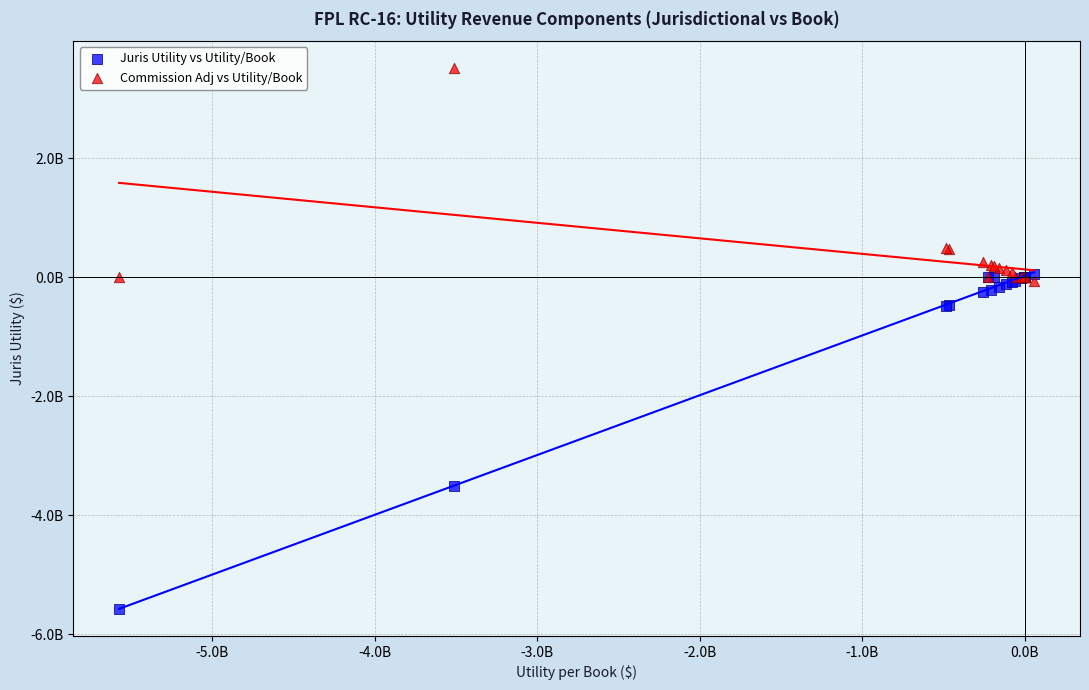

Which series has the widest spread of Y values?

Juris Utility vs Utility/Book